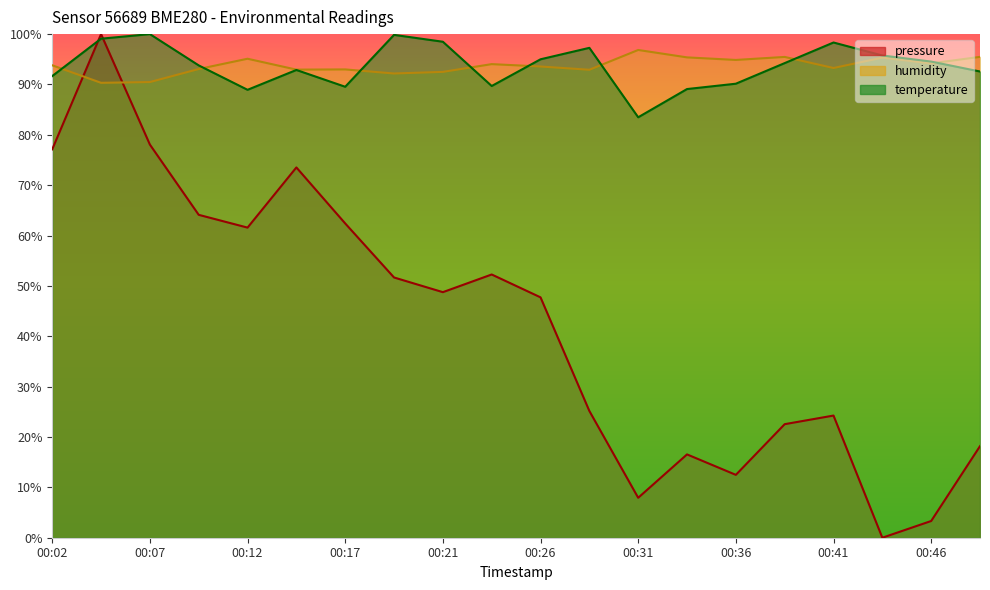

What is the spread (max minus min) of values at 00:24?

41.8